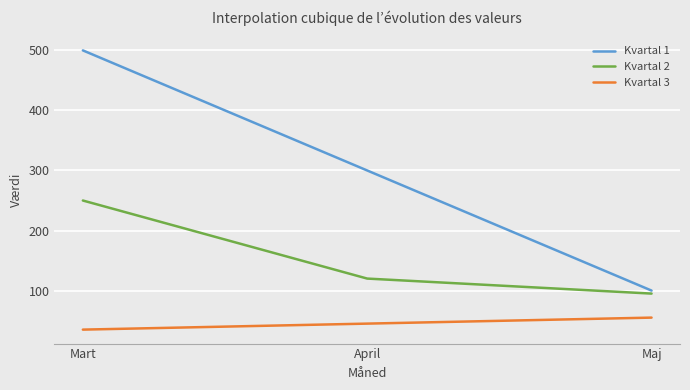

At Mart, list the series in order from largest to smallest.

Kvartal 1, Kvartal 2, Kvartal 3